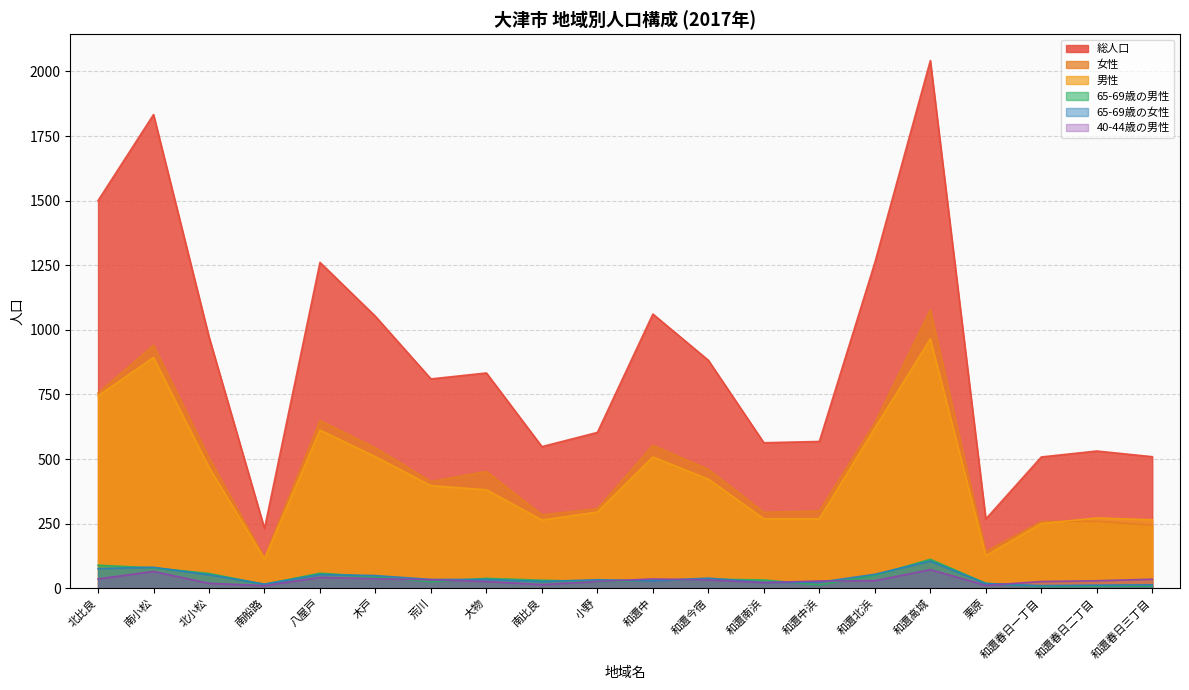

Reading right to left, transcribe all the data shown in this chart.

総人口: 和邇春日三丁目=509	和邇春日二丁目=531	和邇春日一丁目=508	栗原=268	和邇高城=2042	和邇北浜=1260	和邇中浜=568	和邇南浜=563	和邇今宿=882	和邇中=1061	小野=603	南比良=548	大物=833	荒川=810	木戸=1052	八屋戸=1261	南船路=231	北小松=973	南小松=1833	北比良=1500
女性: 和邇春日三丁目=244	和邇春日二丁目=259	和邇春日一丁目=258	栗原=142	和邇高城=1077	和邇北浜=640	和邇中浜=299	和邇南浜=294	和邇今宿=460	和邇中=553	小野=308	南比良=284	大物=452	荒川=413	木戸=543	八屋戸=649	南船路=118	北小松=505	南小松=940	北比良=756
男性: 和邇春日三丁目=265	和邇春日二丁目=272	和邇春日一丁目=250	栗原=126	和邇高城=965	和邇北浜=620	和邇中浜=269	和邇南浜=269	和邇今宿=422	和邇中=508	小野=295	南比良=264	大物=381	荒川=397	木戸=509	八屋戸=612	南船路=113	北小松=468	南小松=893	北比良=744
65-69歳の男性: 和邇春日三丁目=8	和邇春日二丁目=8	和邇春日一丁目=7	栗原=19	和邇高城=112	和邇北浜=50	和邇中浜=13	和邇南浜=32	和邇今宿=35	和邇中=31	小野=25	南比良=31	大物=38	荒川=25	木戸=44	八屋戸=58	南船路=15	北小松=57	南小松=79	北比良=89
65-69歳の女性: 和邇春日三丁目=13	和邇春日二丁目=12	和邇春日一丁目=10	栗原=18	和邇高城=105	和邇北浜=54	和邇中浜=23	和邇南浜=23	和邇今宿=39	和邇中=29	小野=33	南比良=26	大物=34	荒川=34	木戸=49	八屋戸=53	南船路=16	北小松=52	南小松=81	北比良=76
40-44歳の男性: 和邇春日三丁目=35	和邇春日二丁目=29	和邇春日一丁目=26	栗原=11	和邇高城=72	和邇北浜=29	和邇中浜=28	和邇南浜=22	和邇今宿=32	和邇中=36	小野=26	南比良=14	大物=26	荒川=33	木戸=37	八屋戸=42	南船路=10	北小松=19	南小松=65	北比良=36